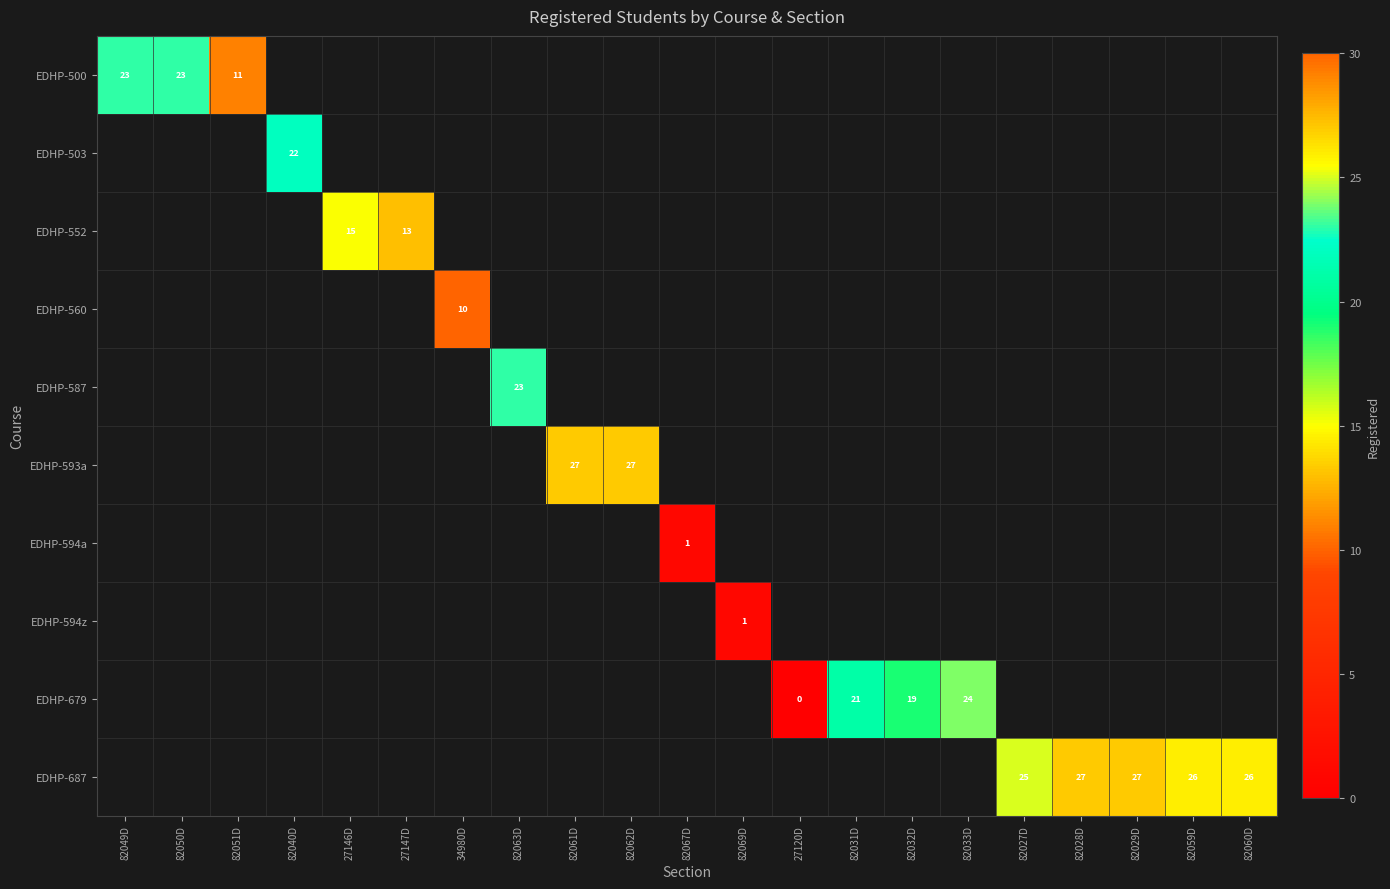

The EDHP-679 series shows 24 at 82033D. True or false?

True